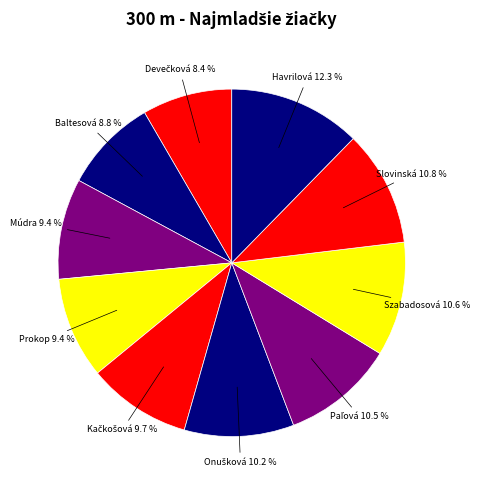

Rank the categories by value from highest to lowest.

Havrilová Katarína, Slovinská Sophia Jasmin, Szabadosová Diana, Paľová Katarína, Onušková Anna, Kačkošová Adela, Prokop Vivien, Múdra Juliana, Baltesová Emily, Devečková Viktória